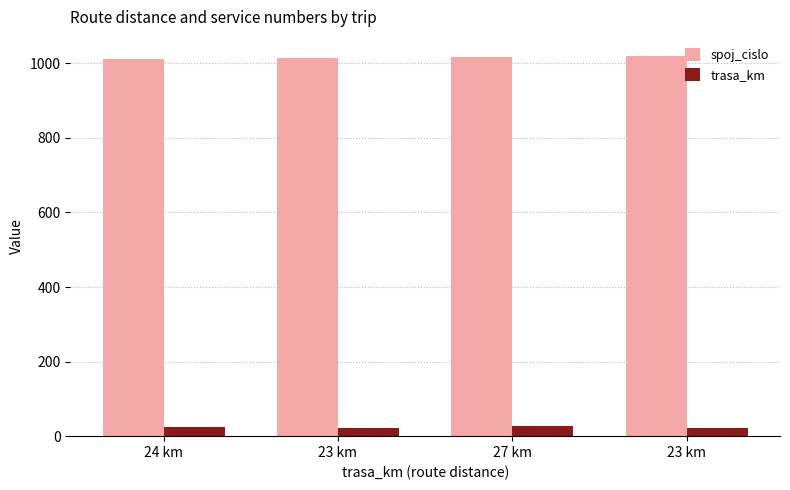

What are all the series names shown in the legend?

spoj_cislo, trasa_km